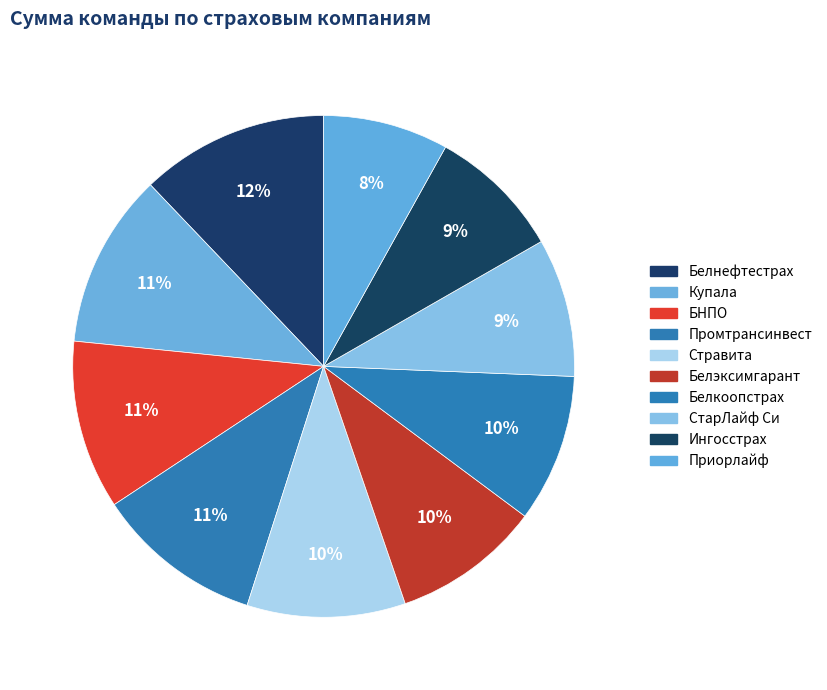

To the nearest percent, what is the difference between the largest and smallest slice percentages?

4%